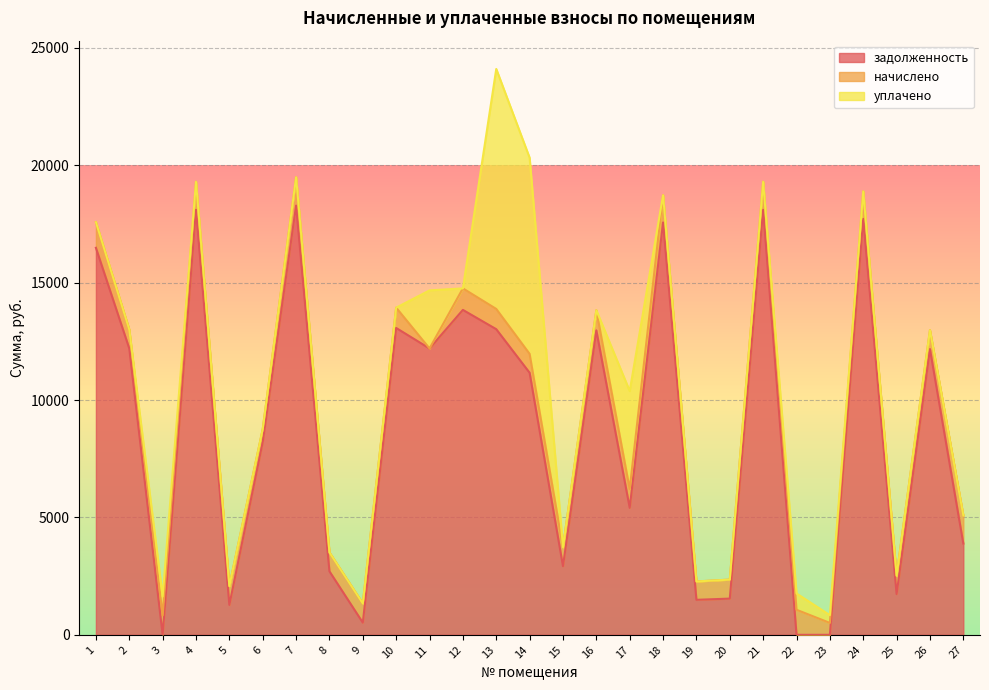

How many times do уплачено and задолженность cross each other?

4